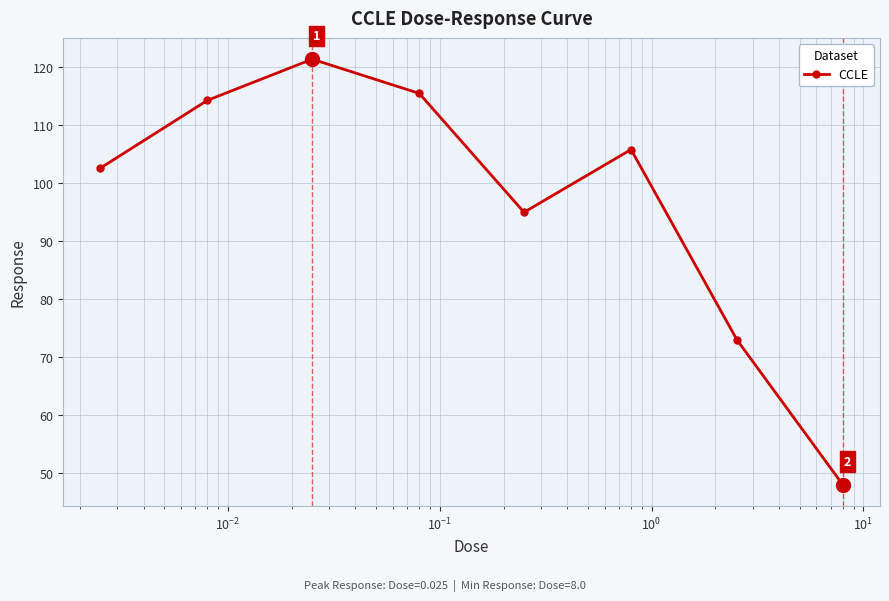

What is the value of the 8th point from the left?

48.0